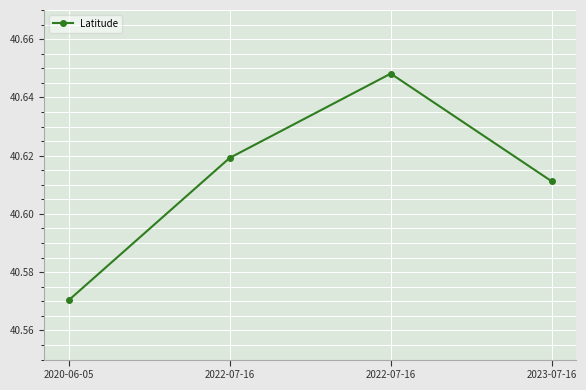

Which has a higher value, 2022-07-16 or 2022-07-16?

2022-07-16